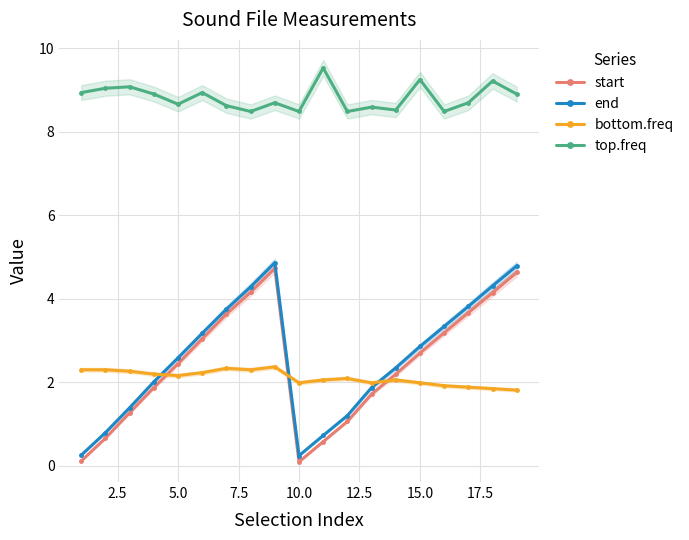

The start series shows 2.7 at 15.0. True or false?

True